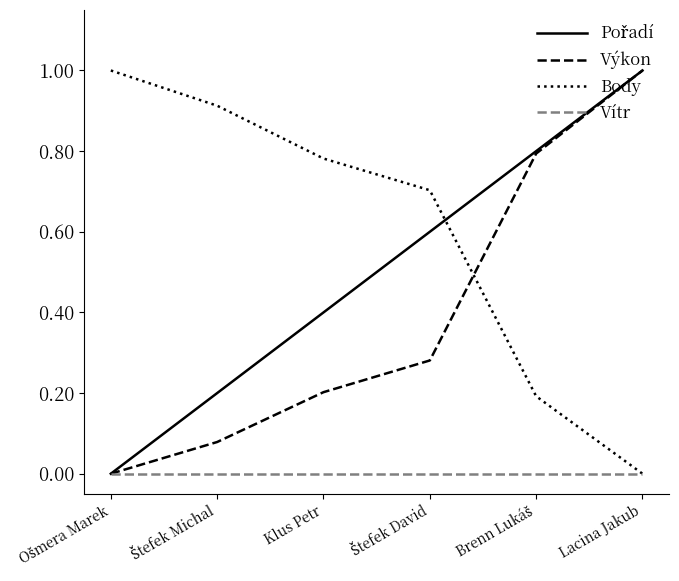

Which series has the largest total across all categories?

Body